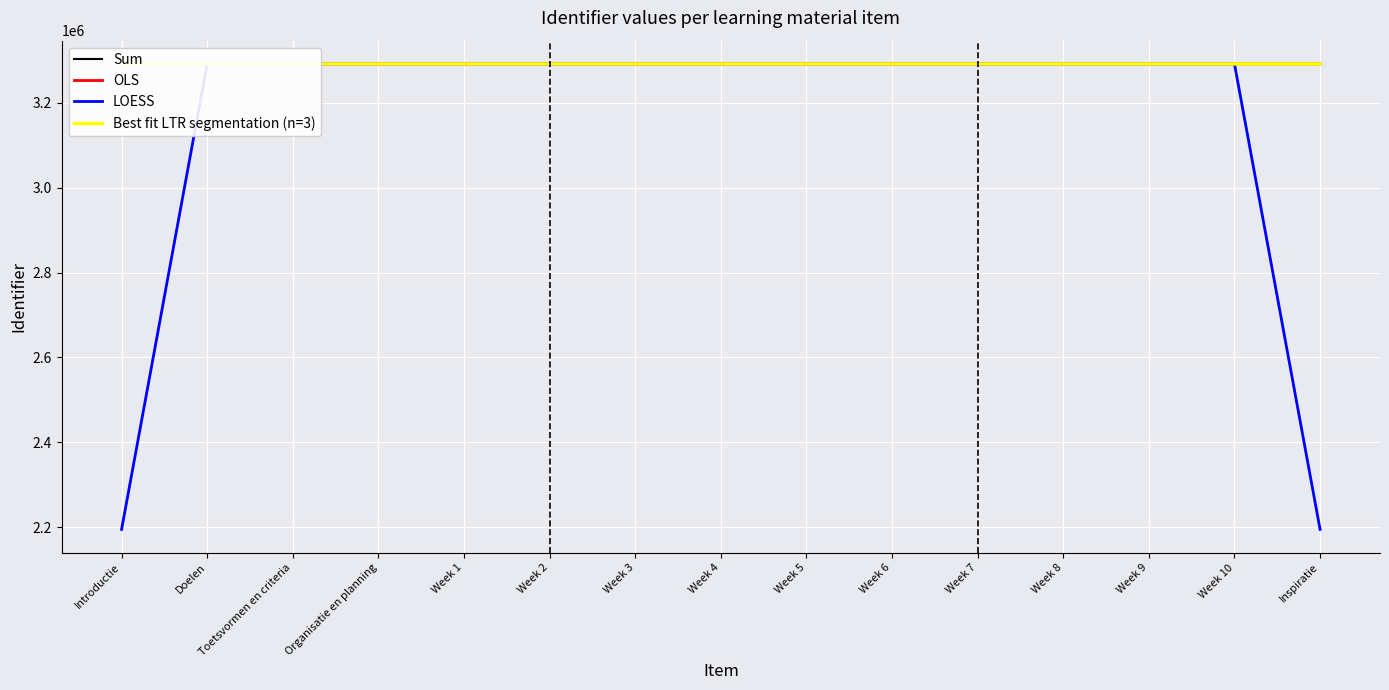

What position from the right is Week 1?

11